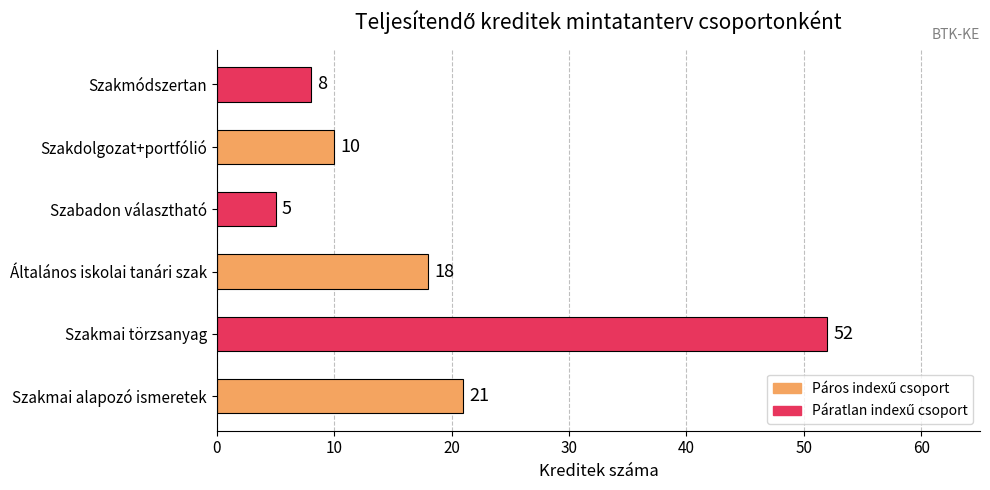

Which category has the lowest value across all series?

Szabadon választható